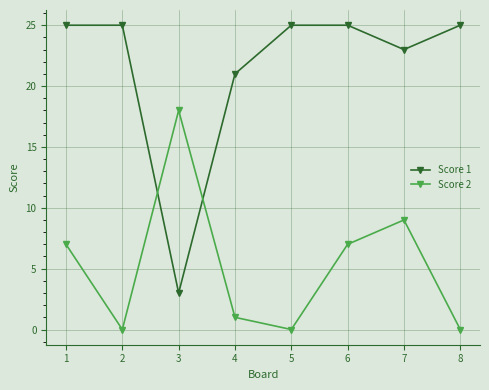

What is the total value across all series at 4?

22